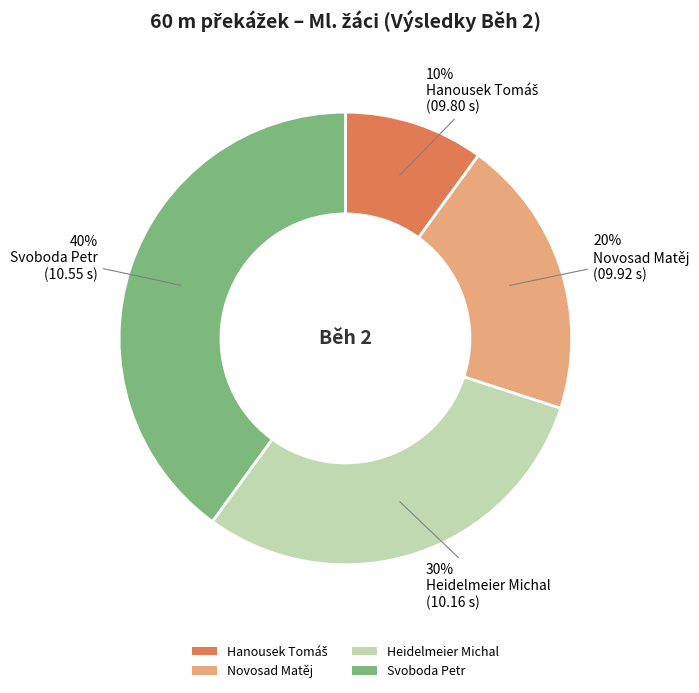

Which category has the biggest portion of the pie?

Svoboda Petr